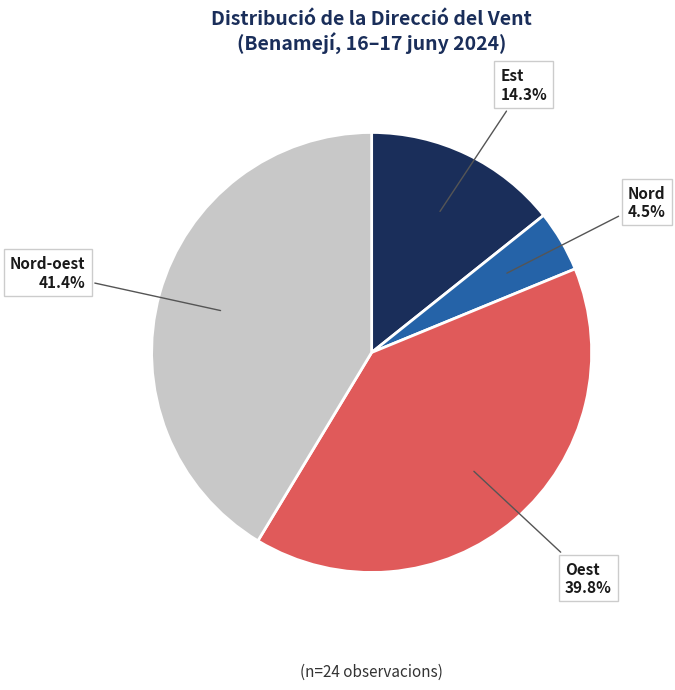

Is there a majority slice in this chart?

No